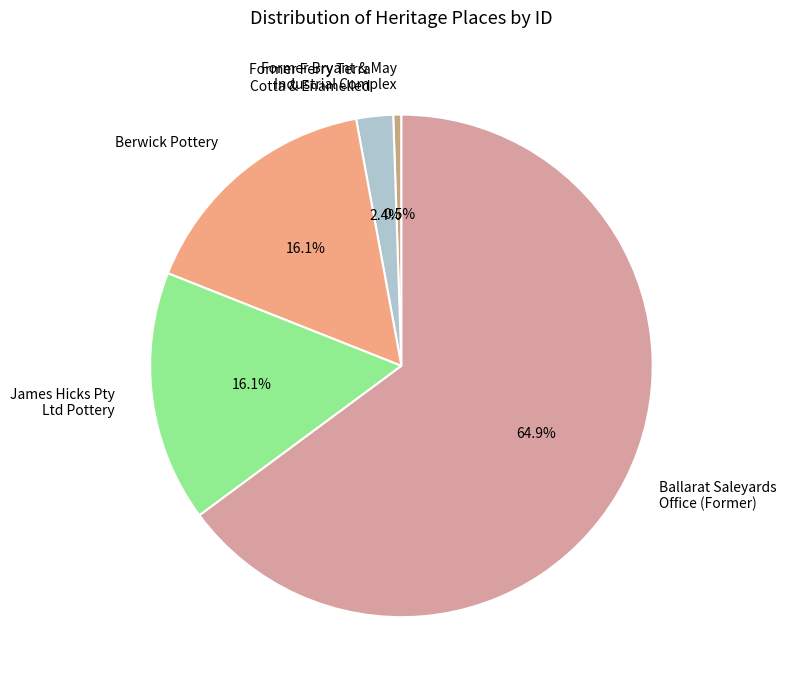

Which category has the smallest portion of the pie?

Former Bryant & May Industrial Complex